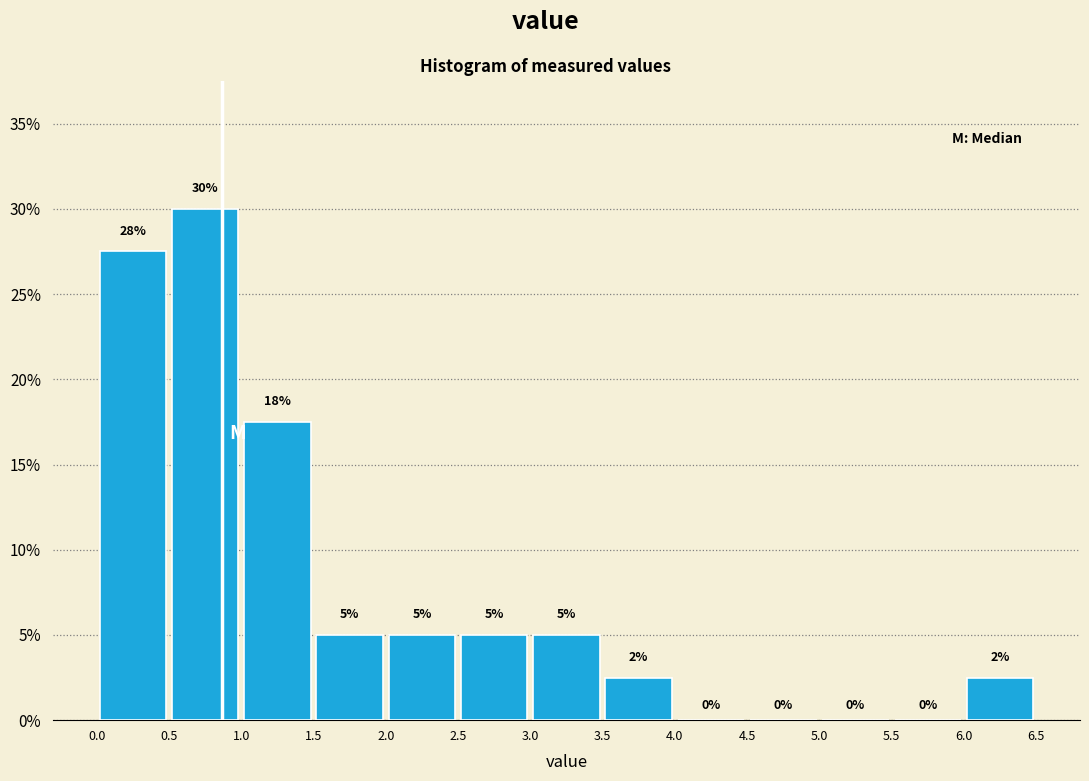

Over which range of the x-axis is the bar tallest?

0.5 to 1.0